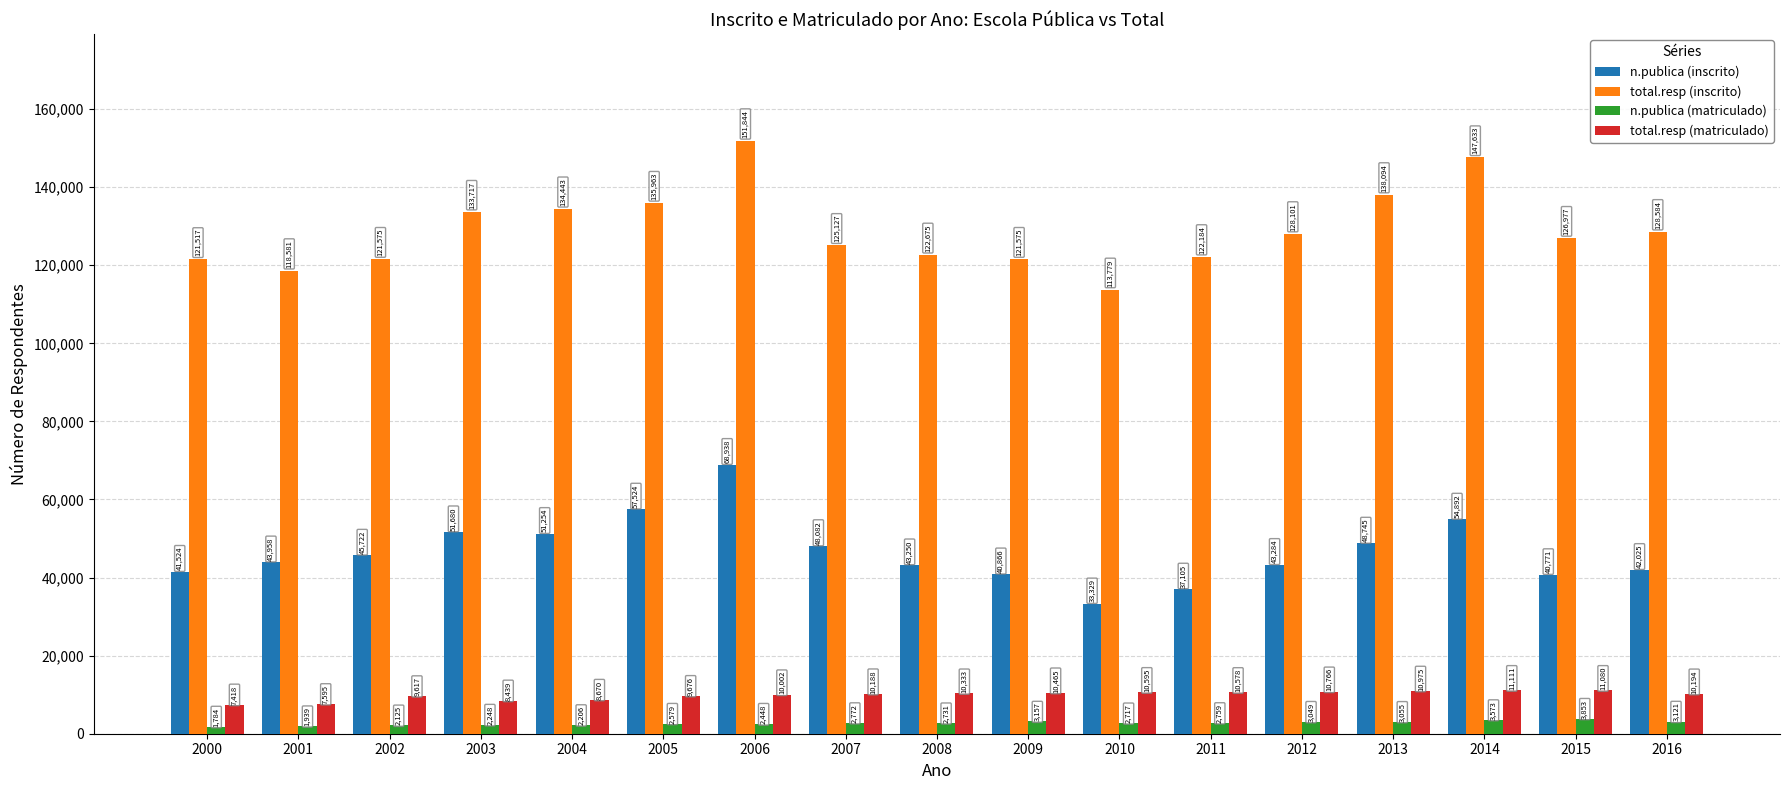

Is the value of n.publica (inscrito) at 2015 greater than the value of n.publica (matriculado) at 2000?

Yes